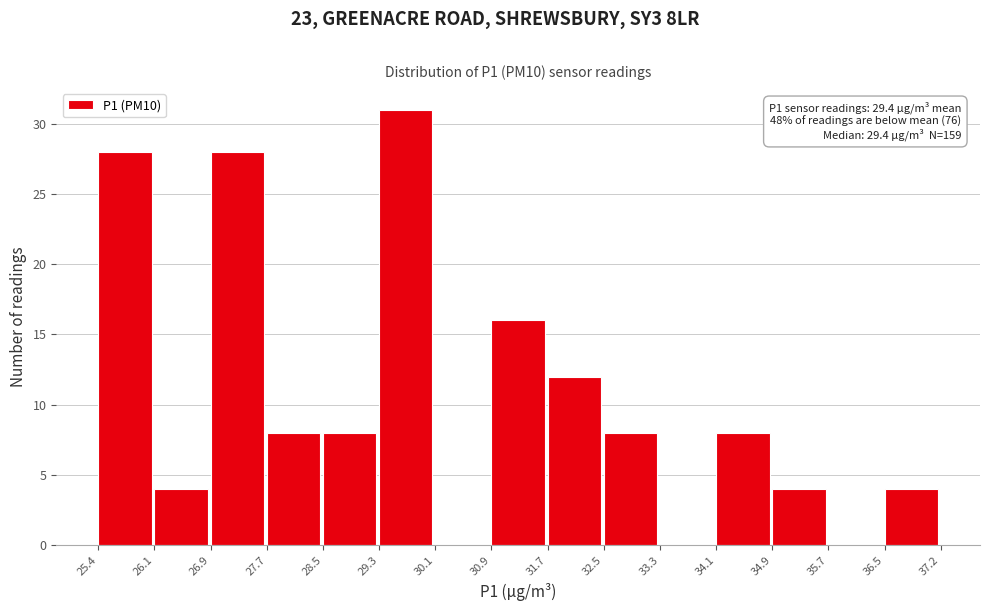

Over which range of the x-axis is the bar tallest?

29.3 to 30.1